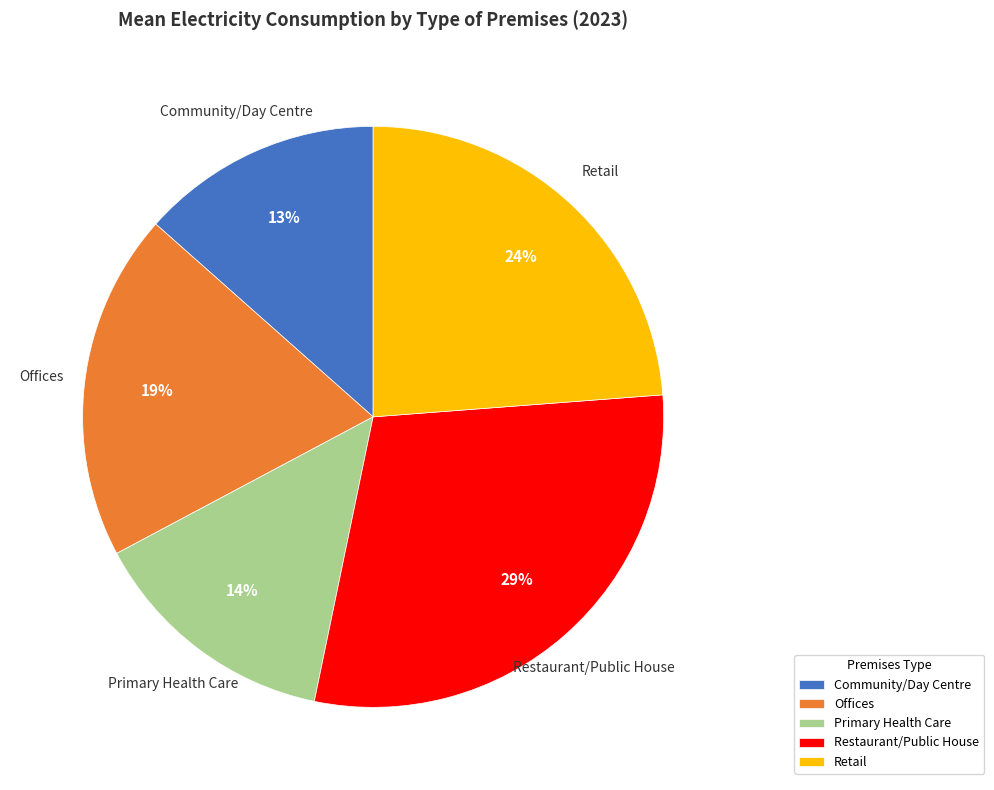

How many slices are in this pie chart?

5